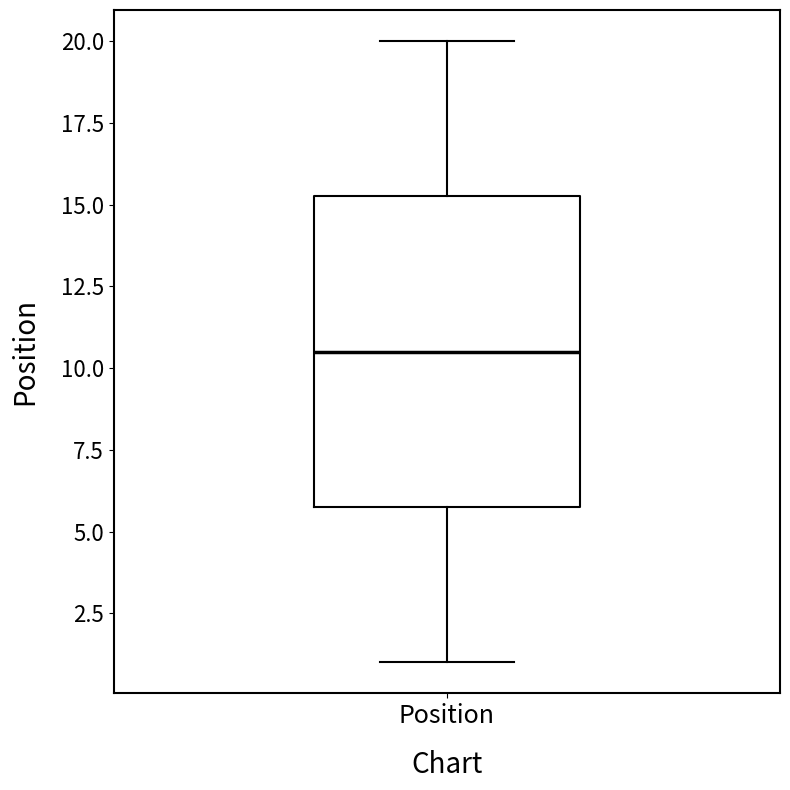

Where does the median line of the box for Position sit on the y-axis? The values are not printed on the chart, so give them approximately, as read against the axis.

10.5